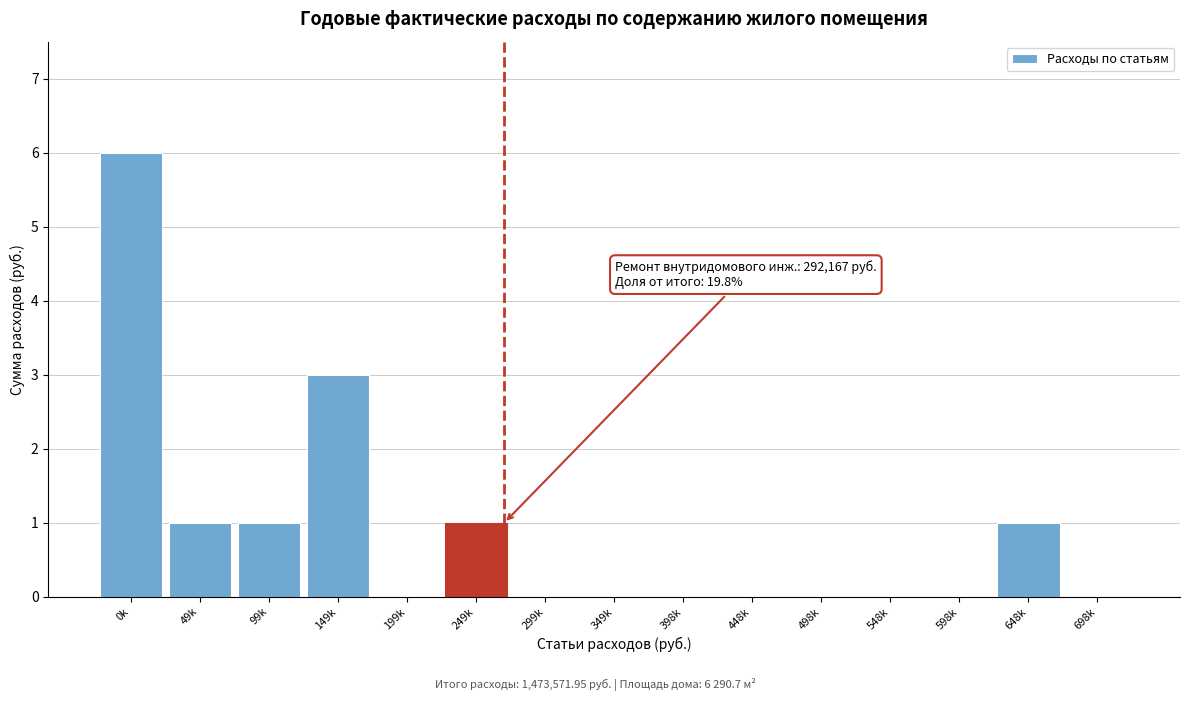

Reading right to left, list all the values displayed in this chart.

698k=0	648k=1	598k=0	548k=0	498k=0	448k=0	398k=0	349k=0	299k=0	249k=1	199k=0	149k=3	99k=1	49k=1	0k=6